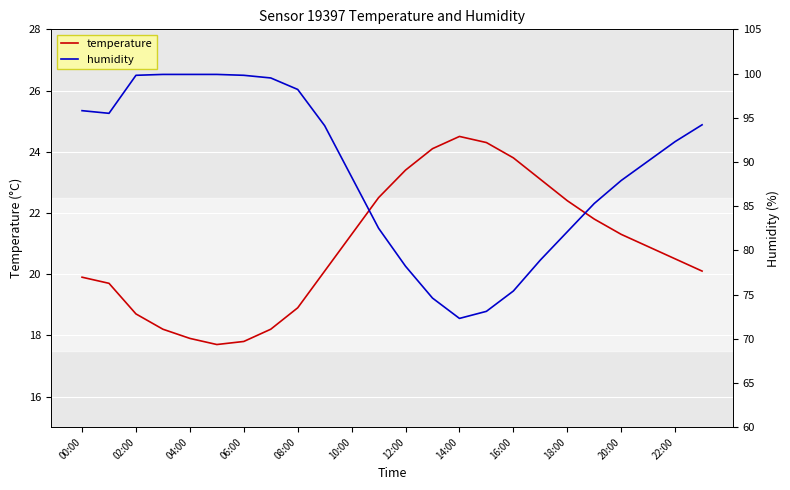

What is the label of the 1st point from the right?

23